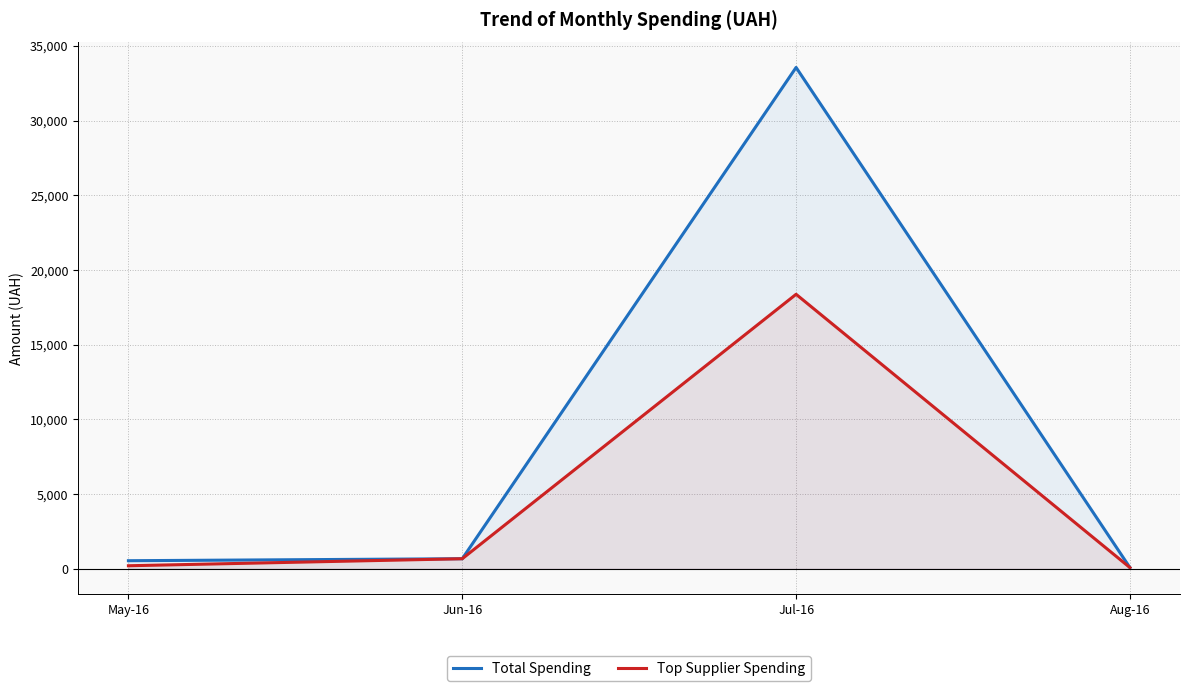

What is the average value of the Top Supplier Spending series?

4829.1